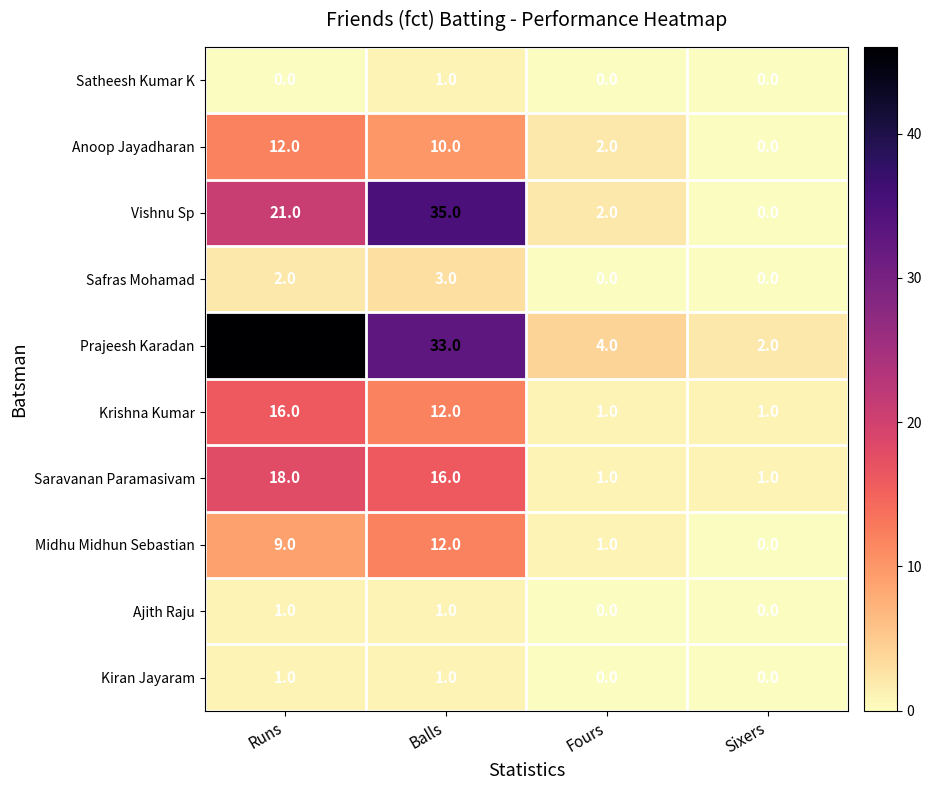

Where does the Prajeesh Karadan series first go above 33?

Runs